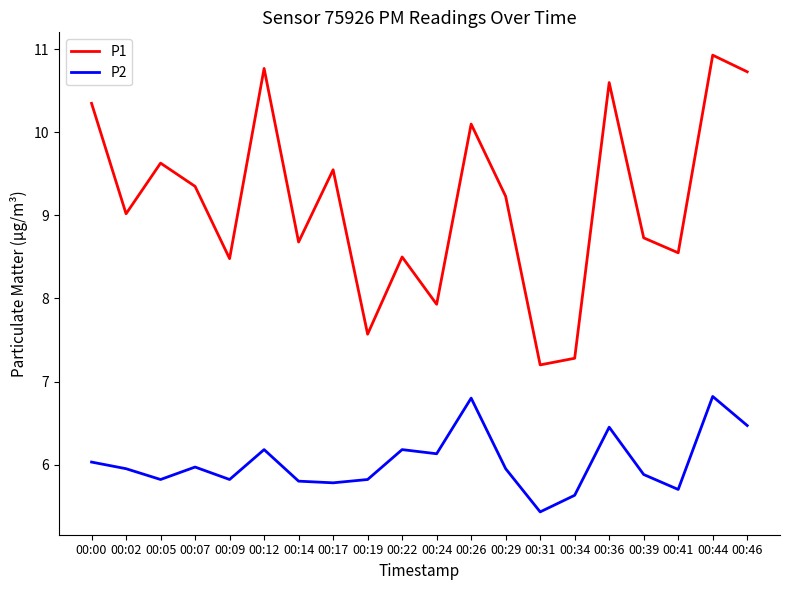

Which series has the widest spread of values?

P1